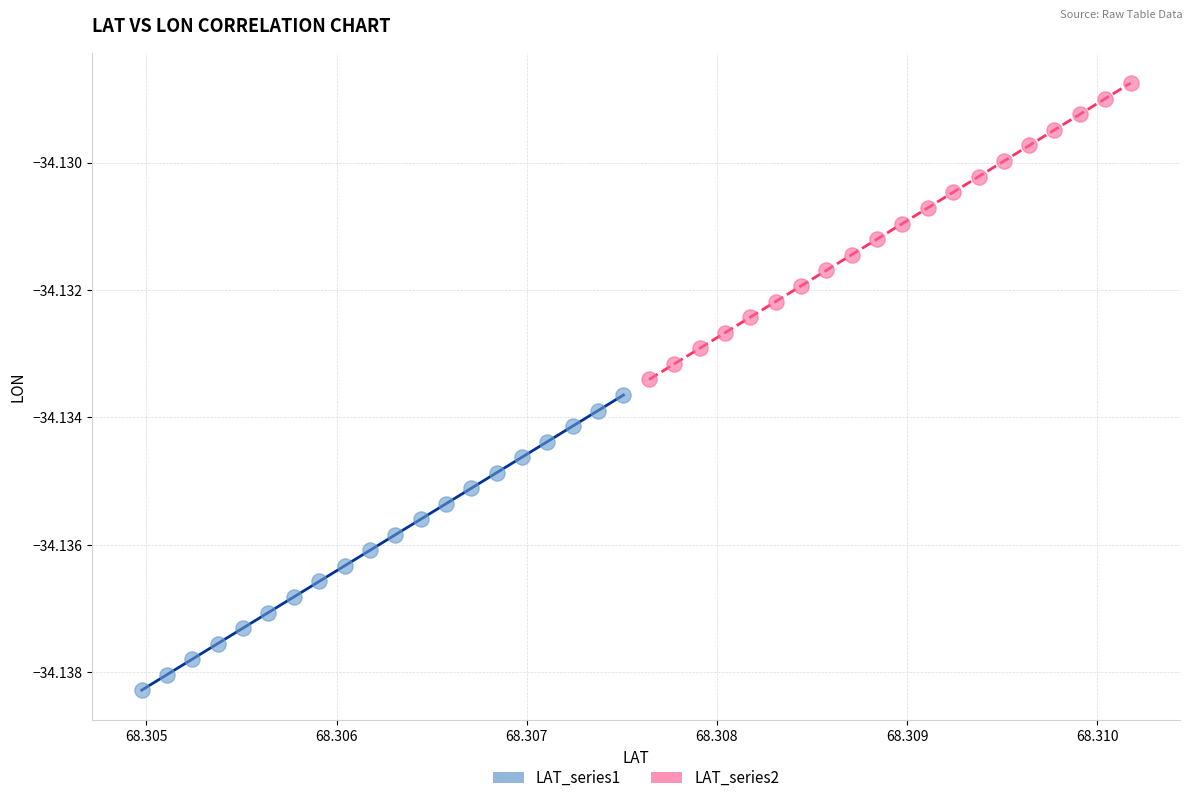

Which series has the widest spread of Y values?

LAT_series2